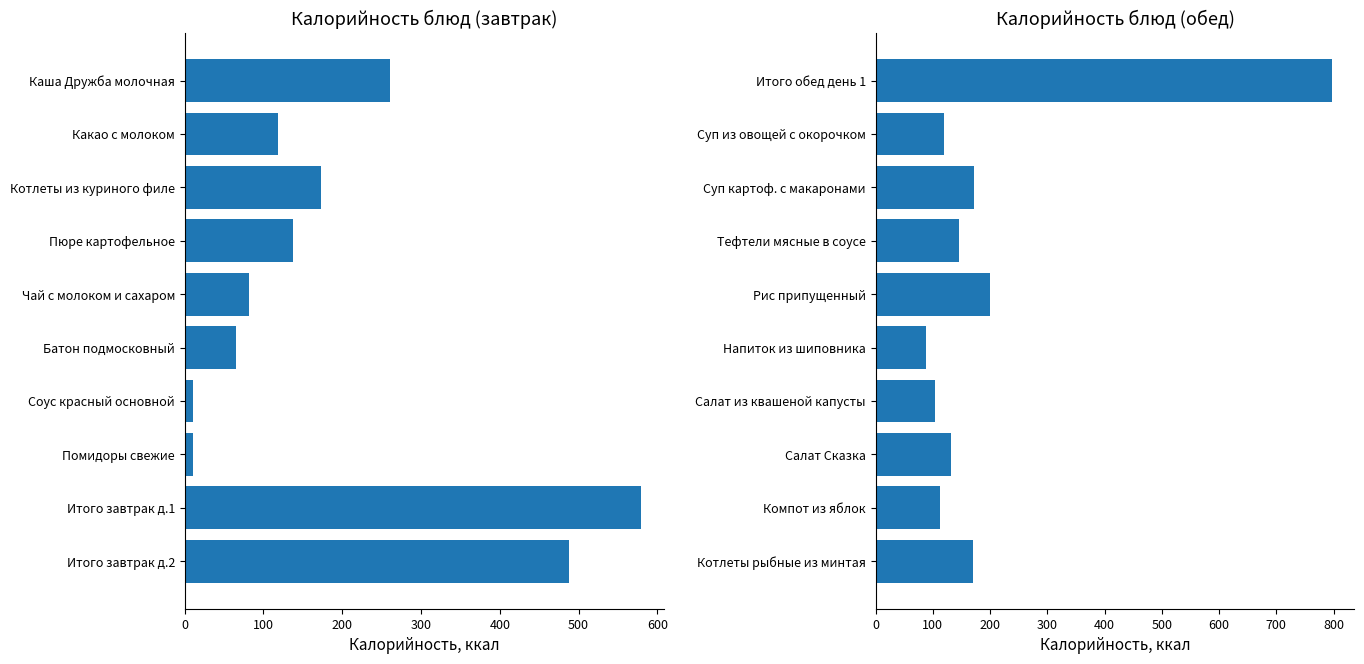

At 8, list the series in order from largest to smallest.

Завтрак, Обед